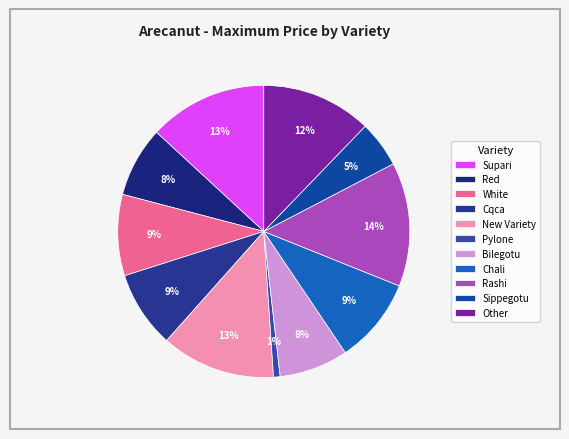

What is the total percentage of Bilegotu and Chali?

17.1%